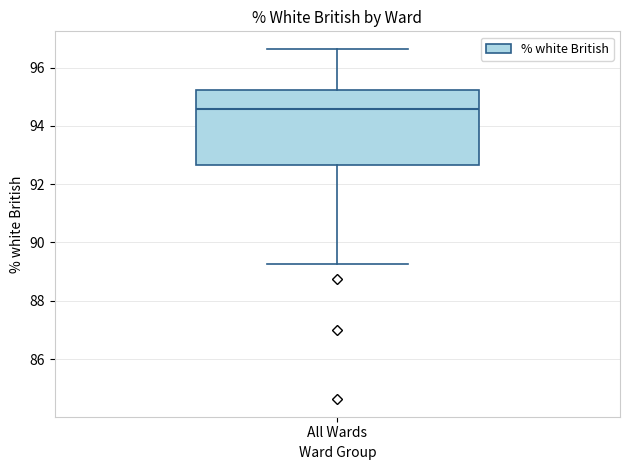

Read this box plot against the y-axis: the position of the median line, the range covered by the box, and the ends of both whiskers. The values are not printed on the chart, so give them approximately, as read against the axis.

median 94.6, box 92.6 to 95.2, whiskers 89.2 to 96.6